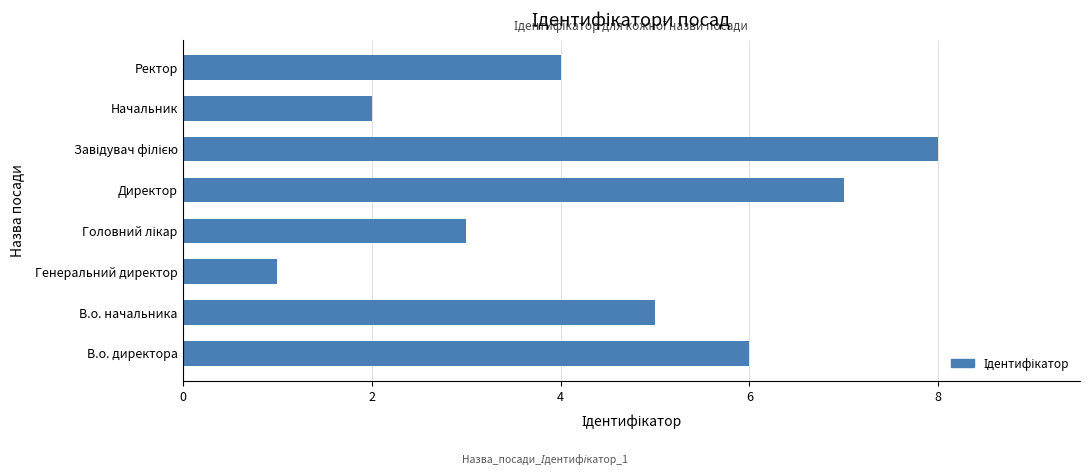

How many series are shown in this chart?

1